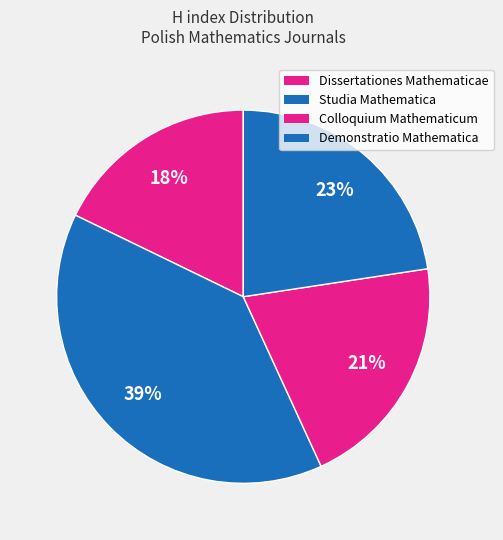

Is there a majority slice in this chart?

No